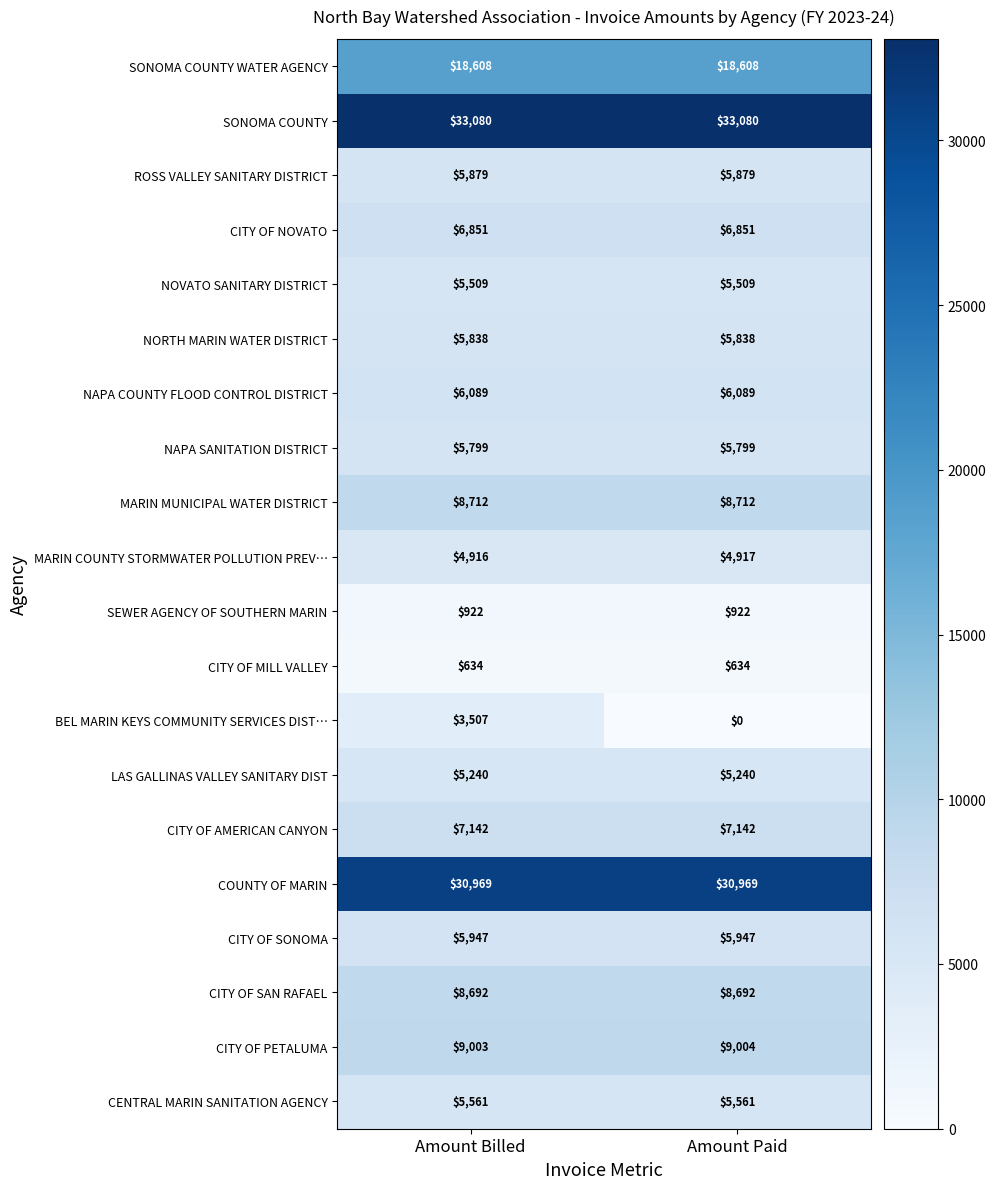

At which category is the sum across all series the highest?

Amount Billed